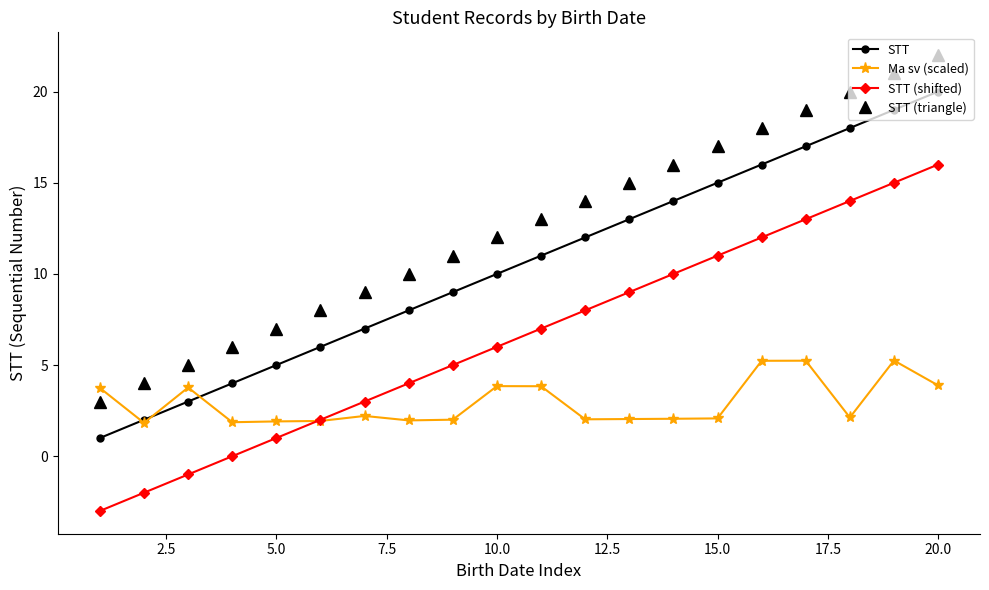

What is the value of the STT point at the 3rd from the left?

3.0